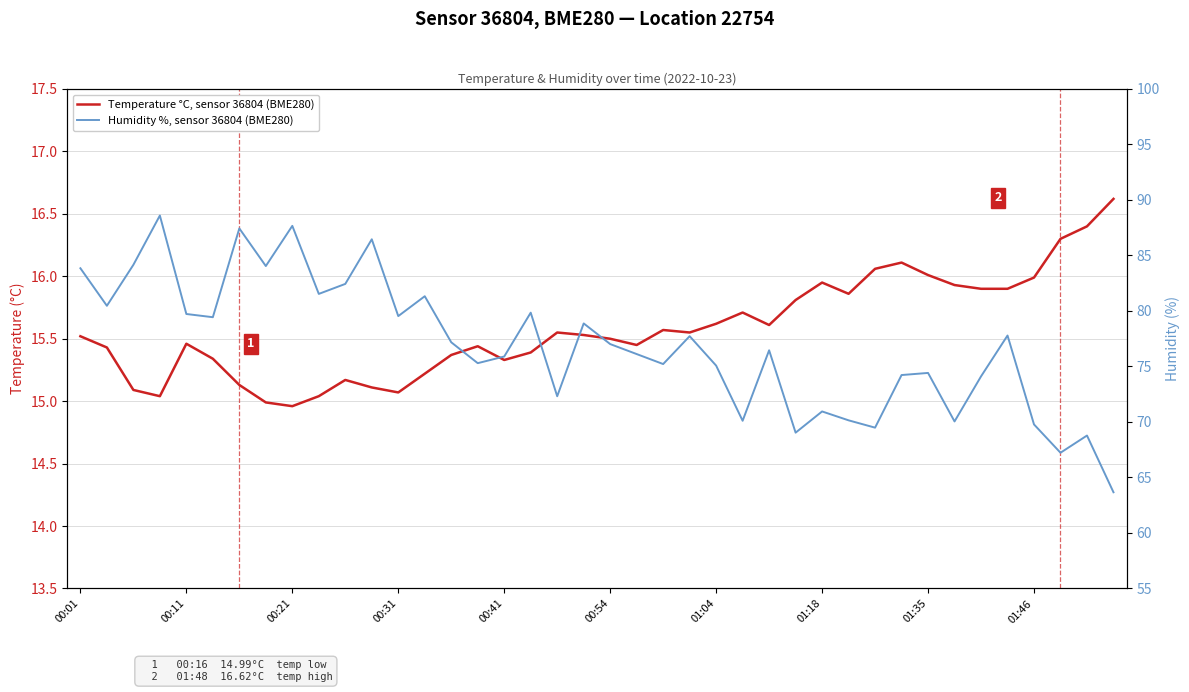

Is the value of Temperature °C, sensor 36804 (BME280) at 36 greater than the value of Humidity %, sensor 36804 (BME280) at 27?

No